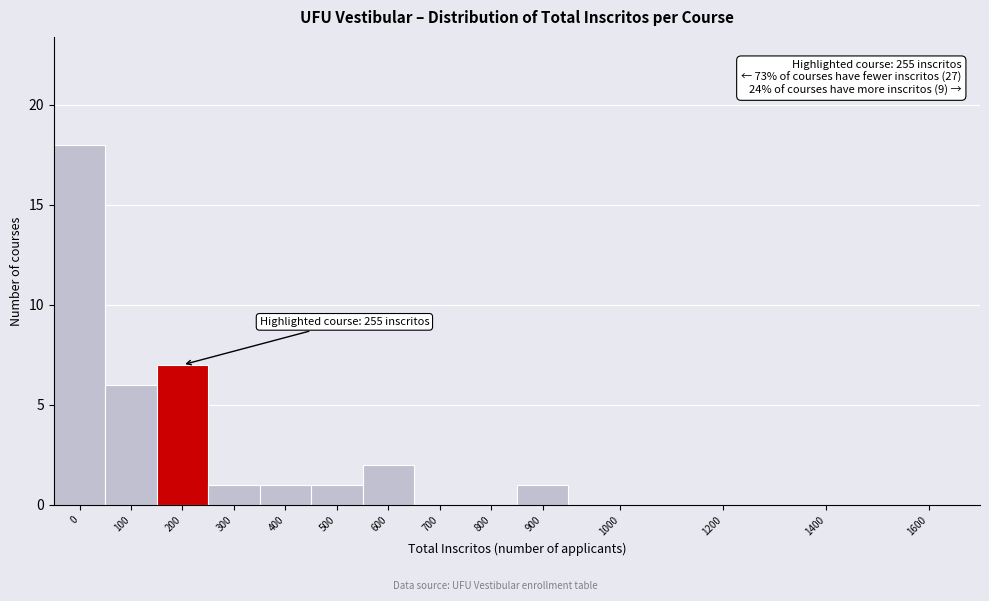

Reading left to right, what are all the values shown in this chart?

0=18	100=6	200=7	300=1	400=1	500=1	600=2	700=0	800=0	900=1	1000=0	1200=0	1400=0	1600=0